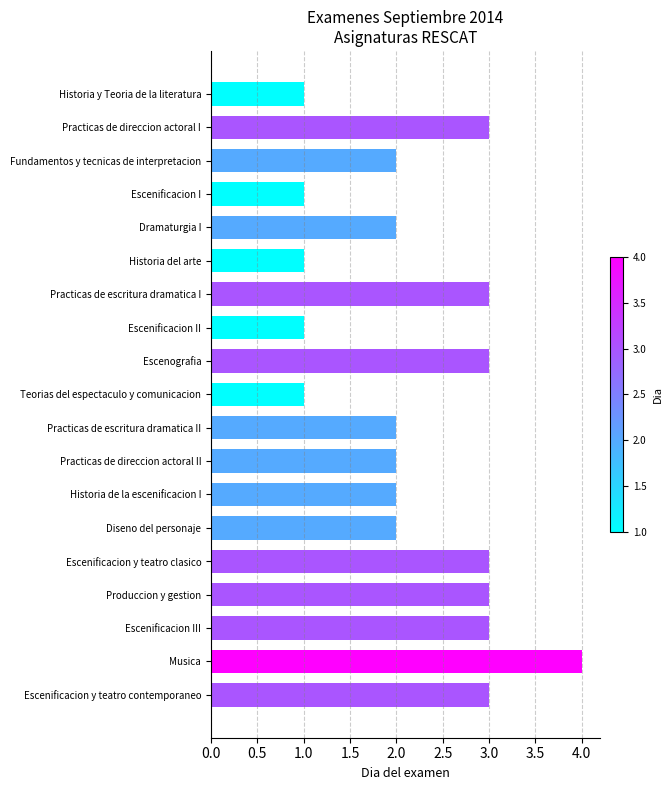

Between Escenificacion II and Practicas de escritura dramatica I, which is larger?

Practicas de escritura dramatica I